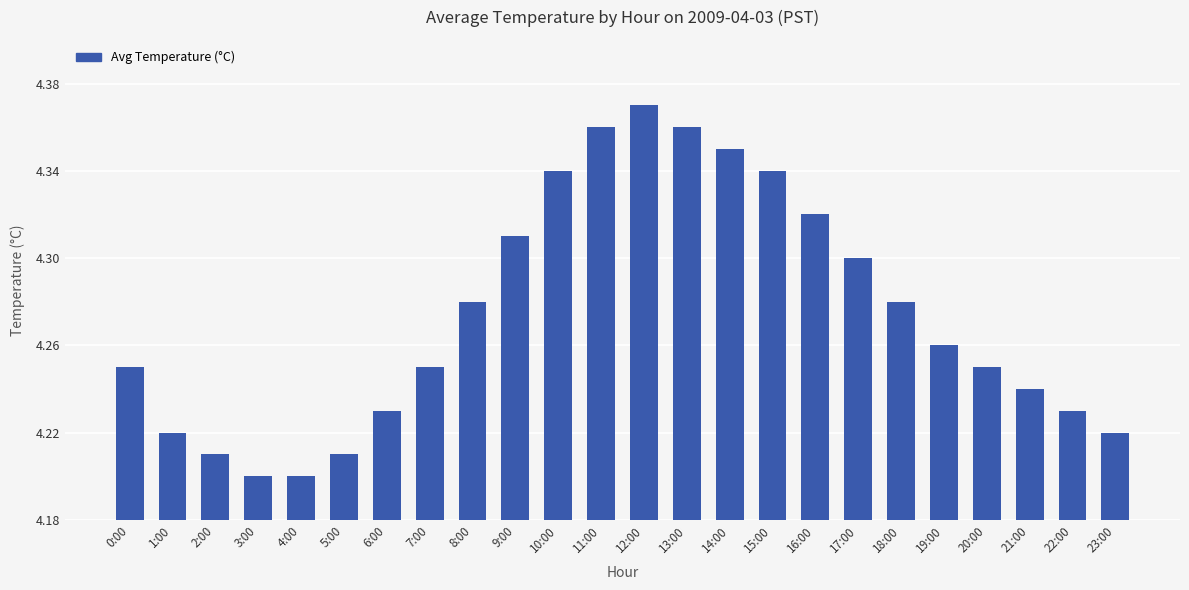

What is the label of the 1st bar from the left?

0:00